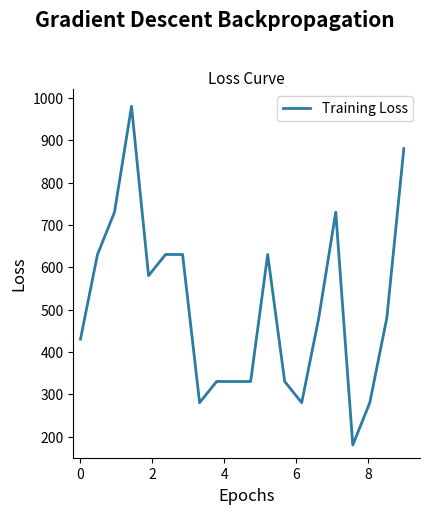

What is the difference between the maximum and minimum values?

800